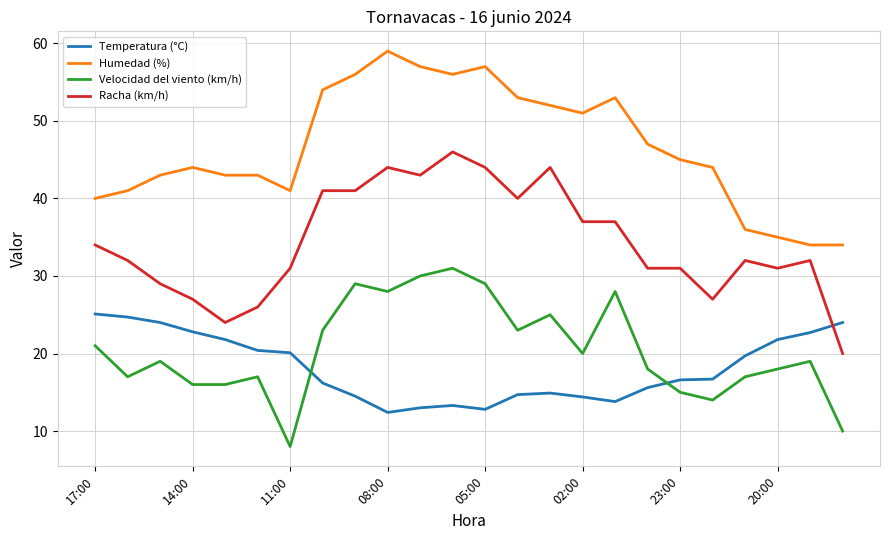

What is the highest value of the Temperatura (°C) series?

25.1